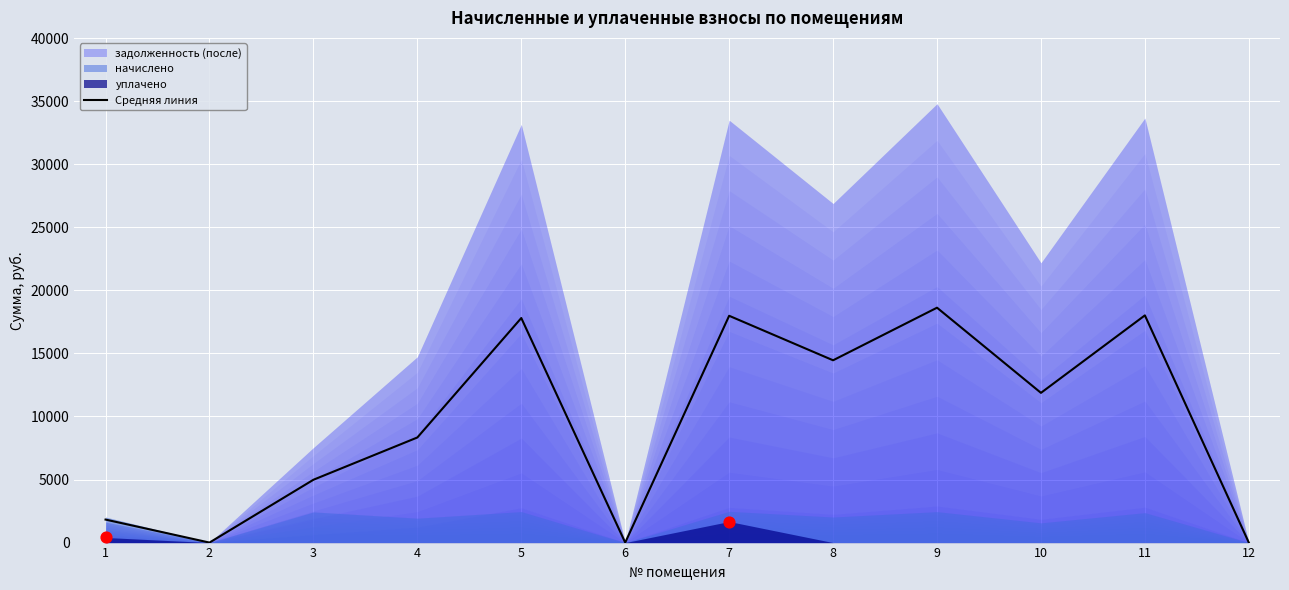

Between 10 and 2, which is larger?

10